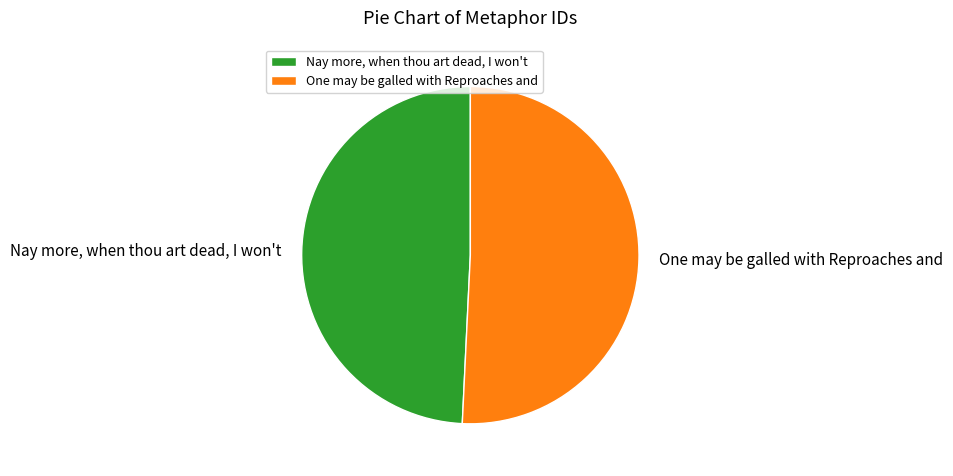

What is the ratio of the value at Nay more, when thou art dead, I won't to the value at One may be galled with Reproaches and?

1.0